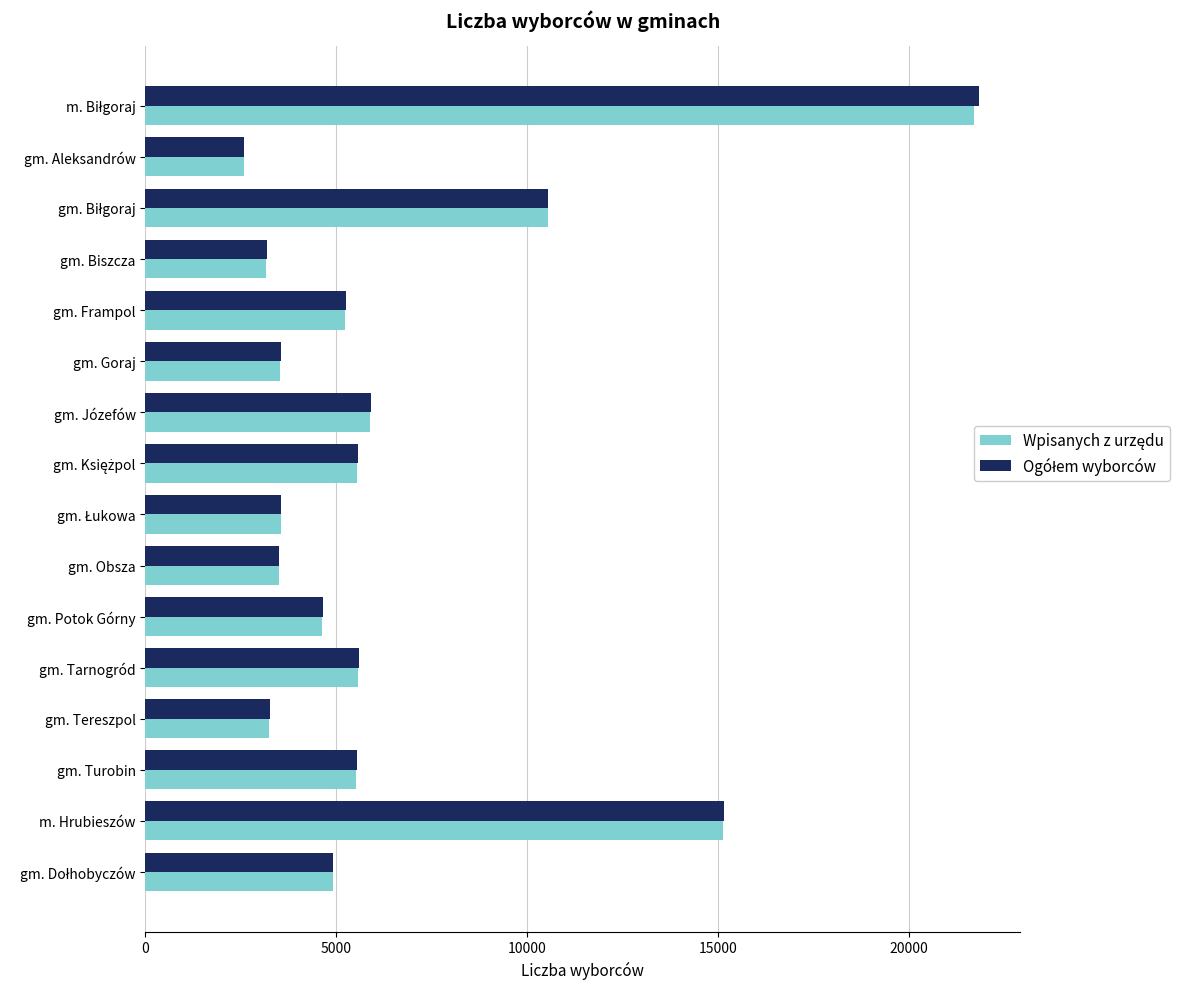

Which category has the lowest value across all series?

gm. Aleksandrów